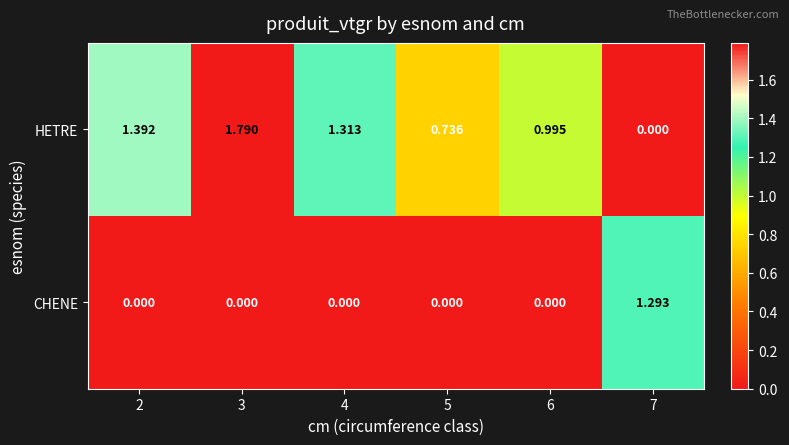

Which series has the largest range (max minus min)?

HETRE